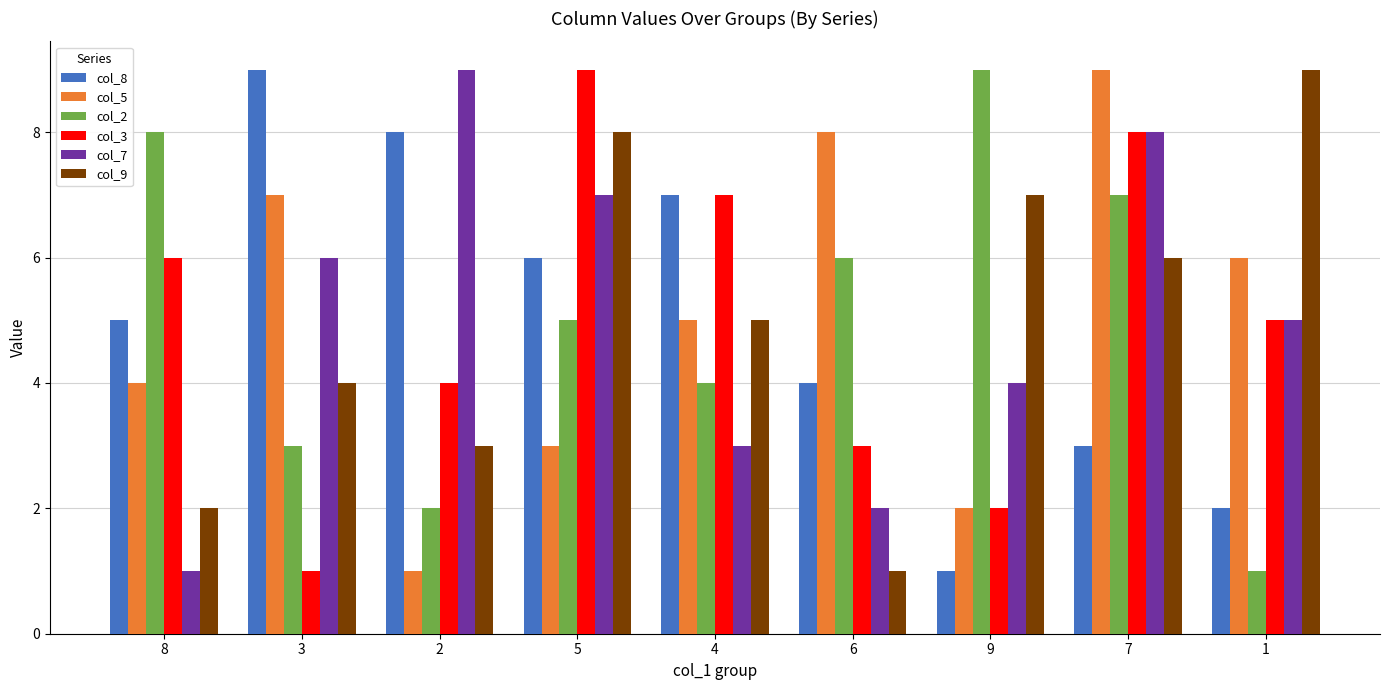

What is the lowest value of the col_8 series?

1